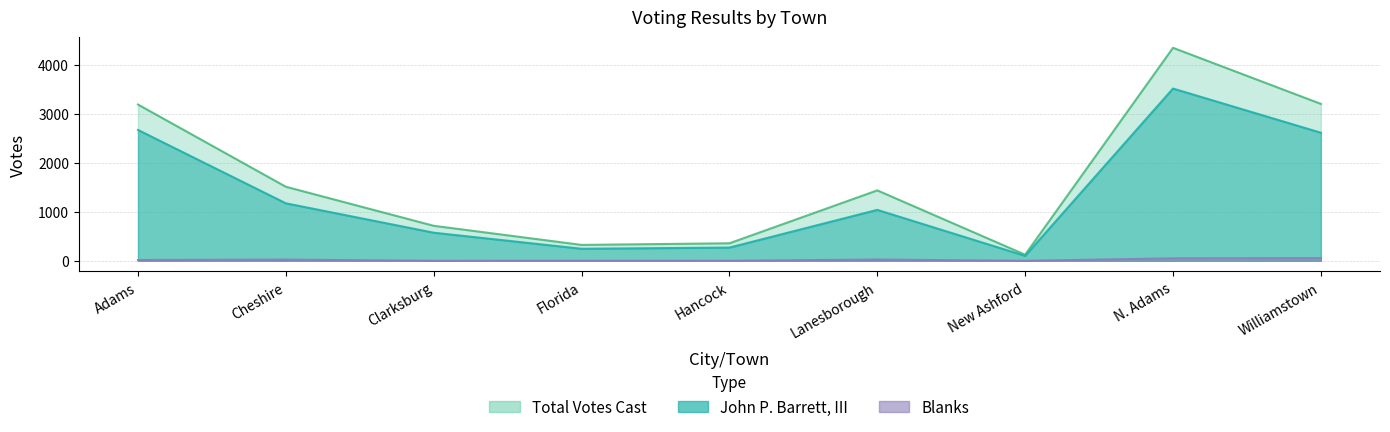

Which category has the highest value in the John P. Barrett, III series?

N. Adams